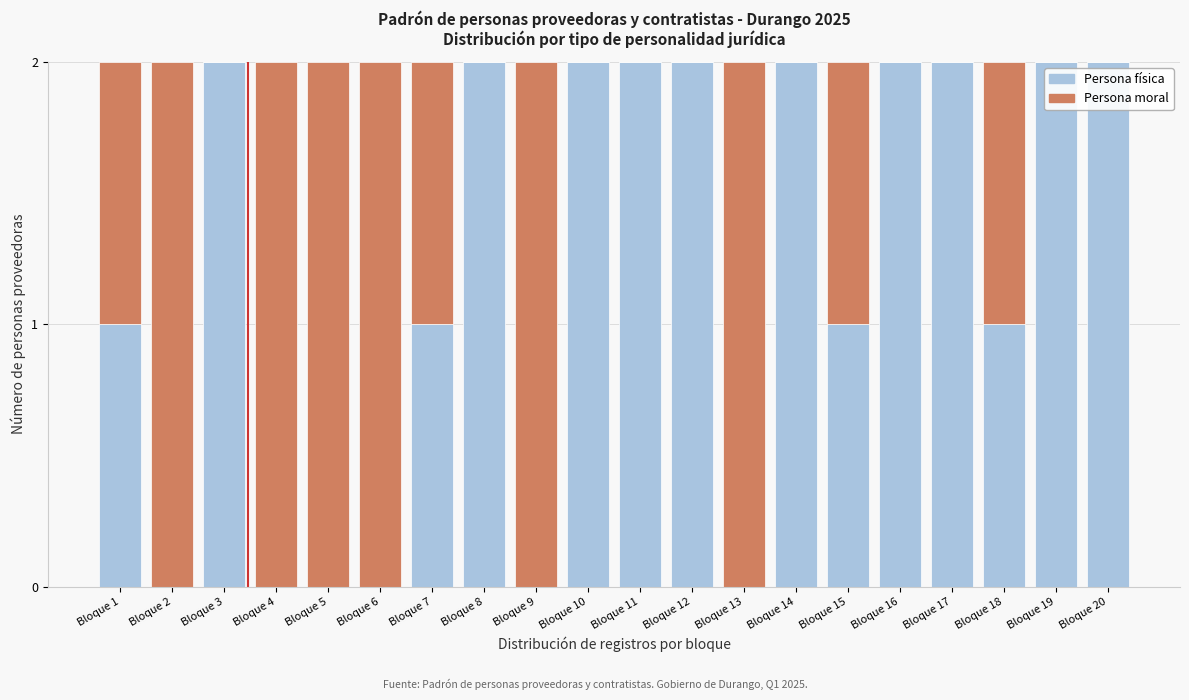

The Persona física series shows 2 at Bloque 19. True or false?

True